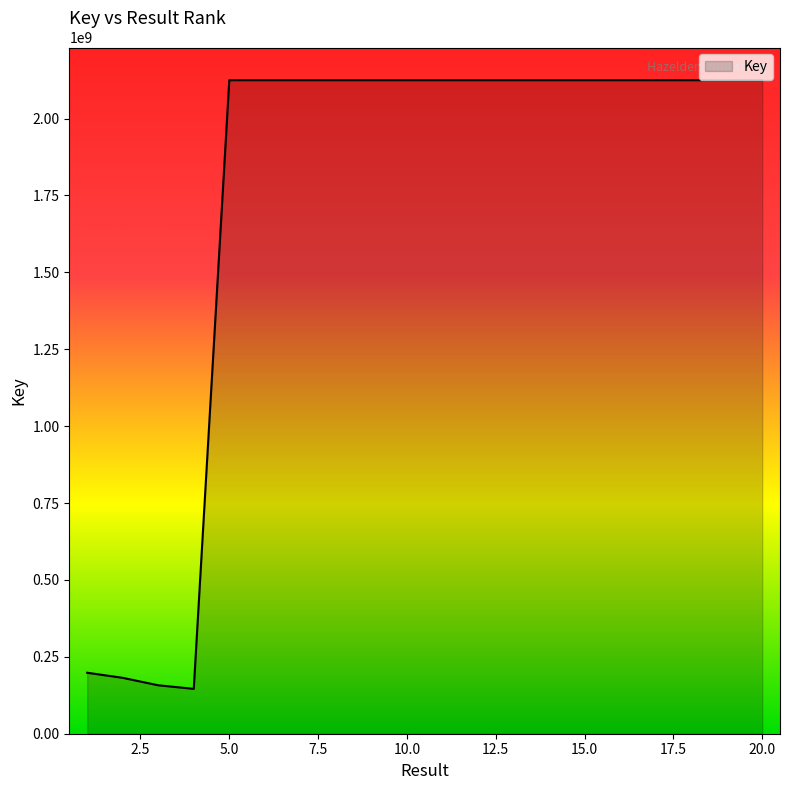

What is the maximum value shown in the chart?

2124664330